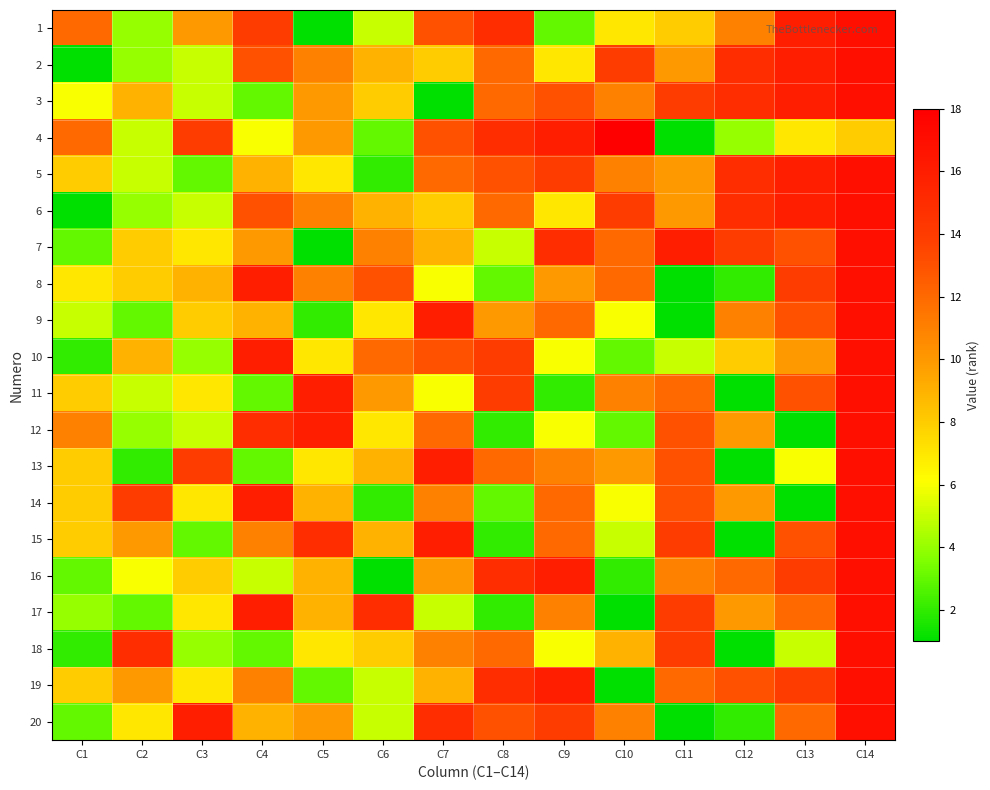

Between C4 and C2, which is larger?

C4